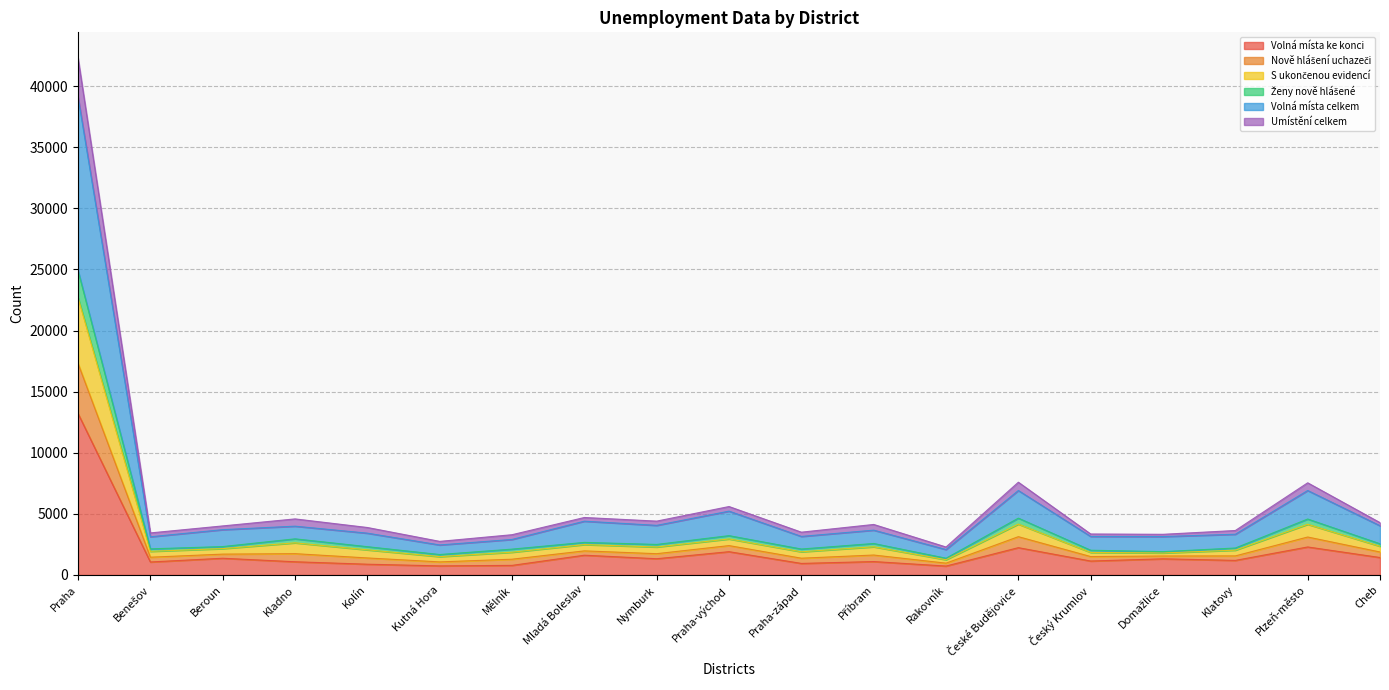

Count the number of data series in this chart.

6